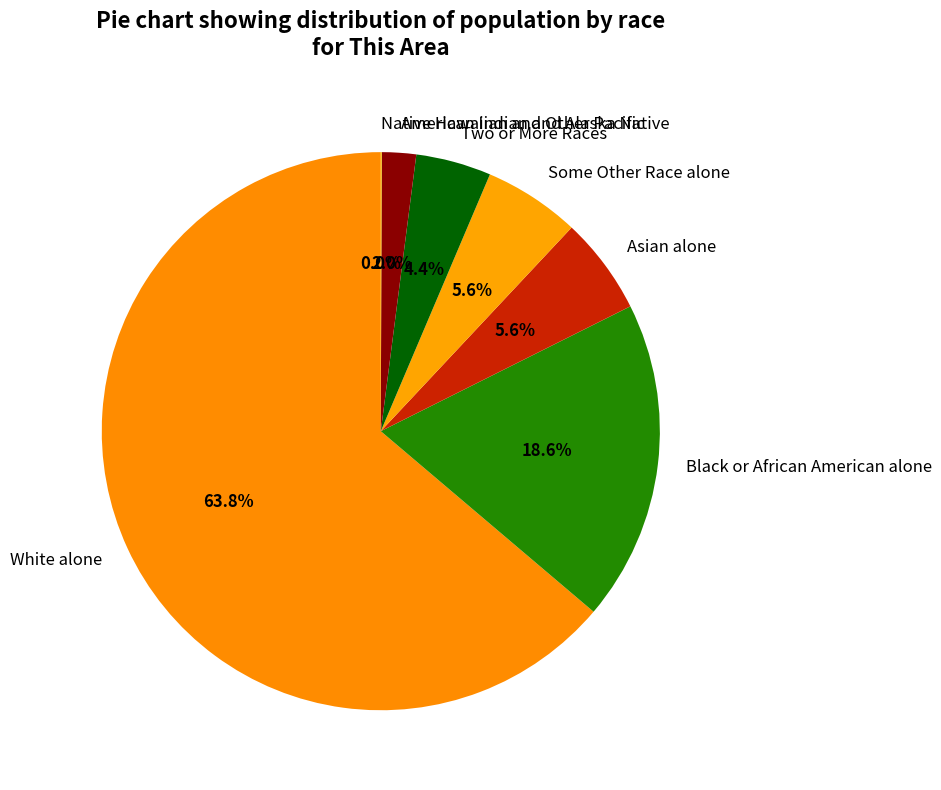

Combined, what portion of the pie is White alone and Two or More Races?

68.2%